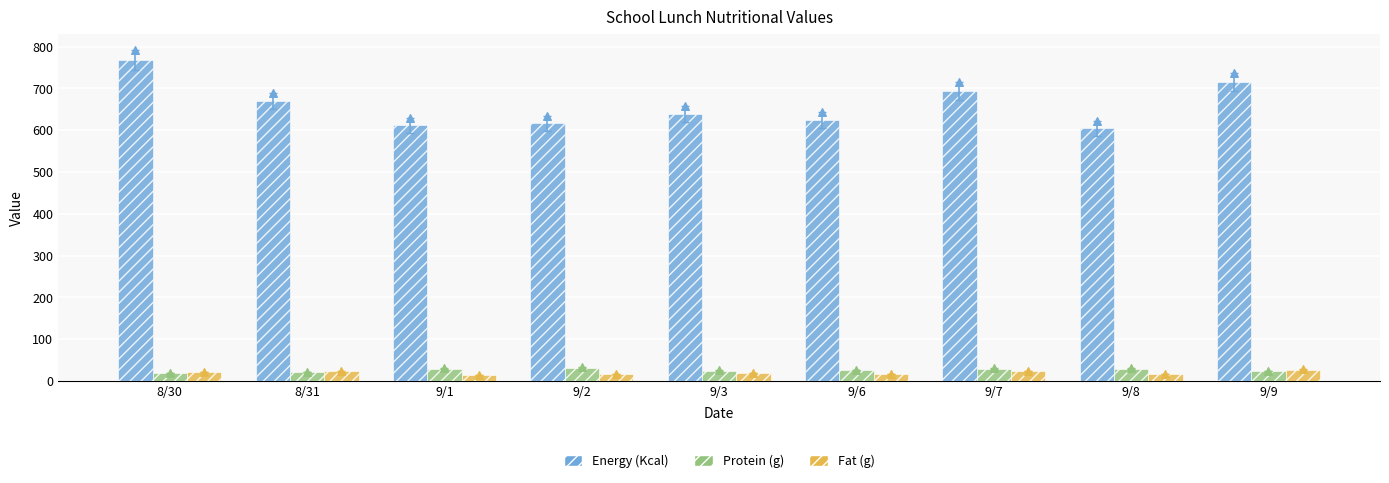

Which series has the largest total across all categories?

Energy (Kcal) marker